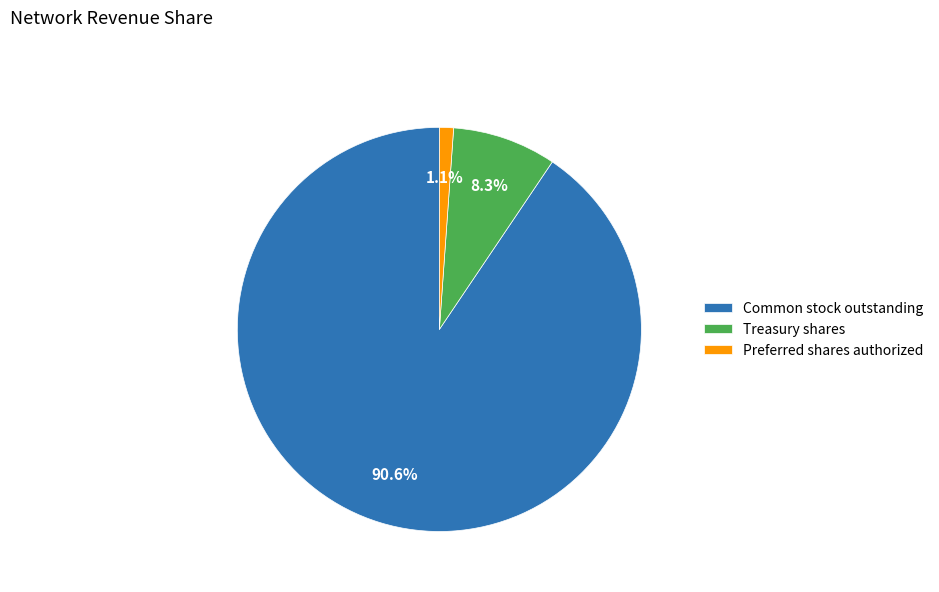

Which category accounts for the majority?

Common stock outstanding